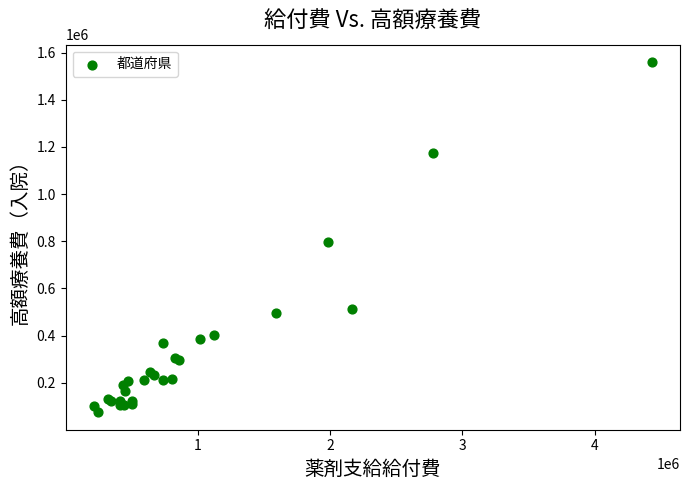

What Y value in the scatter plot is closest to 817369?

798024.4